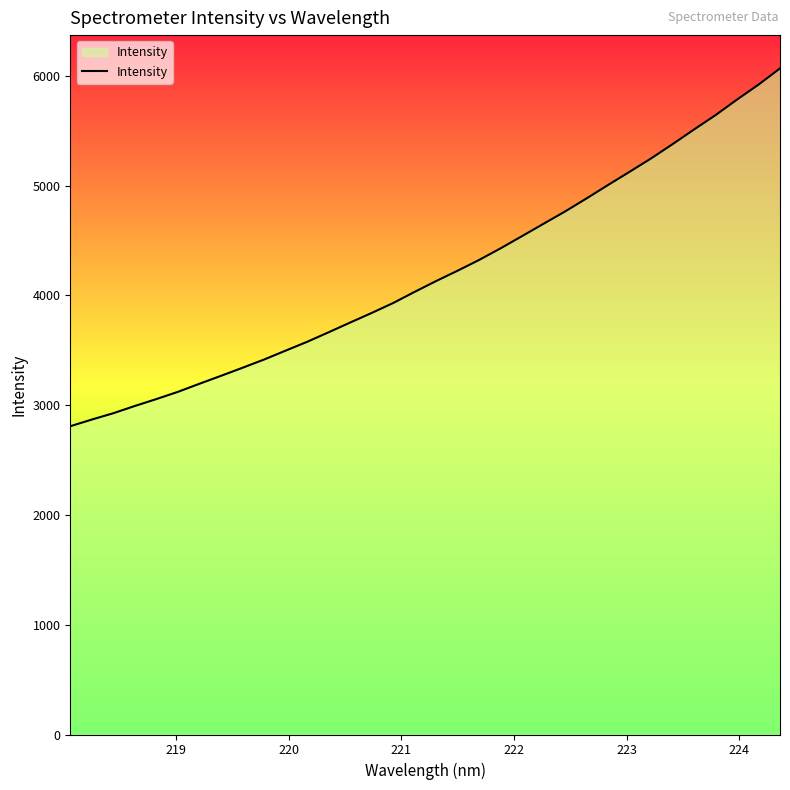

What is the maximum value shown in the chart?

6067.9